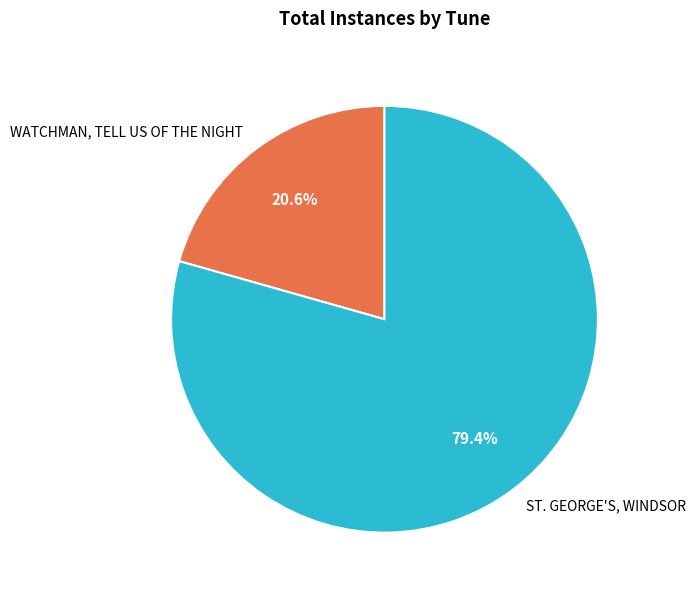

To the nearest percent, what is the difference between the WATCHMAN, TELL US OF THE NIGHT and ST. GEORGE'S, WINDSOR slice percentages?

59%